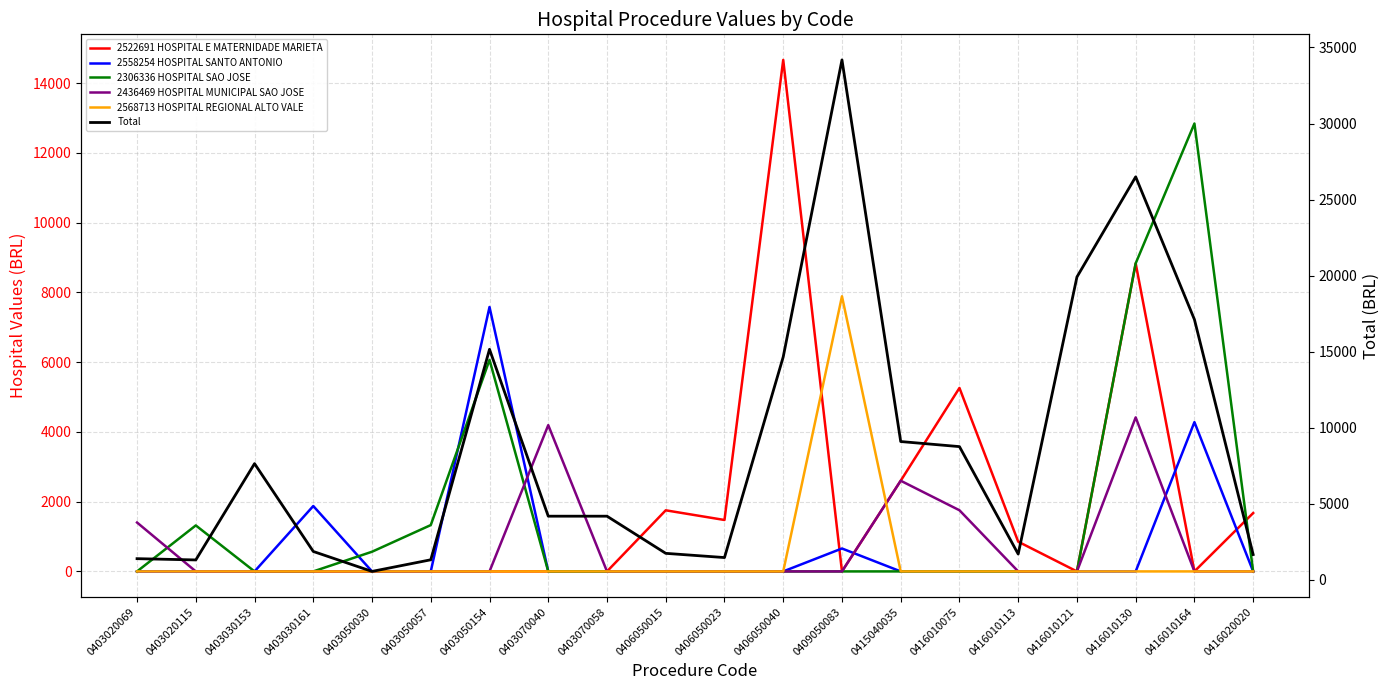

After their last crossing, which series has the higher values: 2558254 HOSPITAL SANTO ANTONIO or 2306336 HOSPITAL SAO JOSE?

2558254 HOSPITAL SANTO ANTONIO